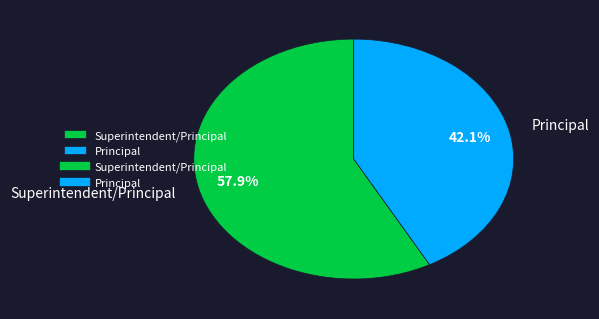

How many slices are in this pie chart?

2